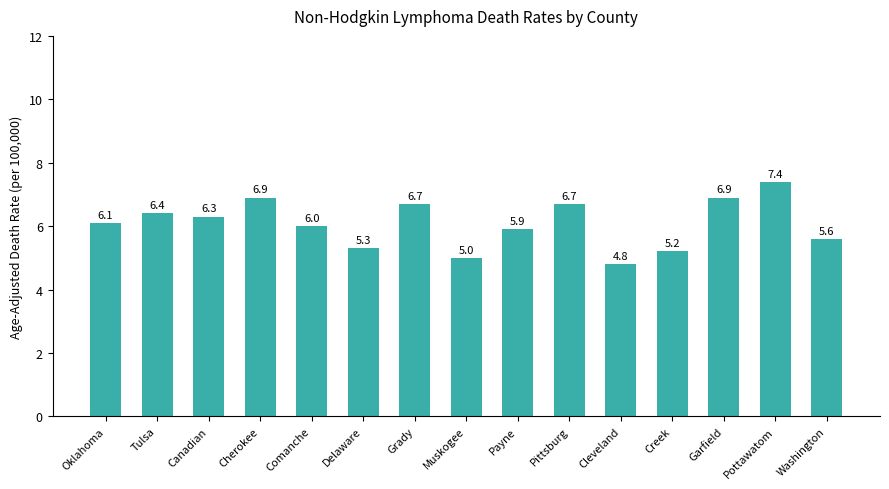

What is the sum of the values at Cherokee and Grady?

13.6